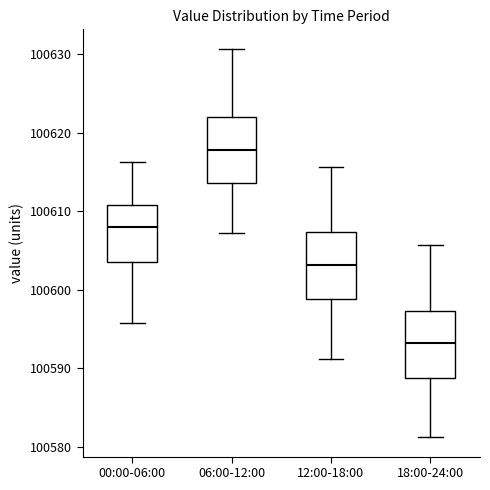

Where does the lower whisker of the box for 06:00-12:00 end on the y-axis? The values are not printed on the chart, so give them approximately, as read against the axis.

100607